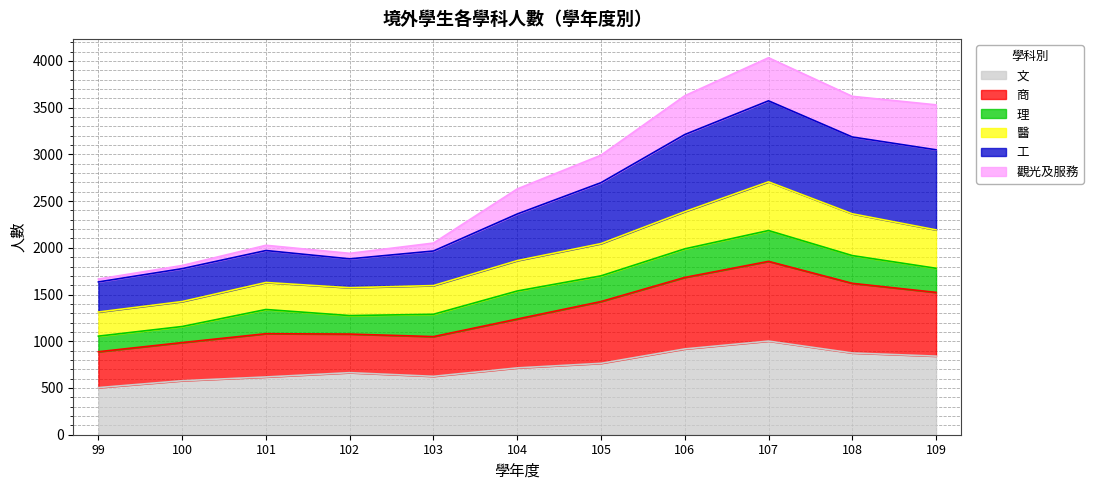

Which series has the largest total across all categories?

工